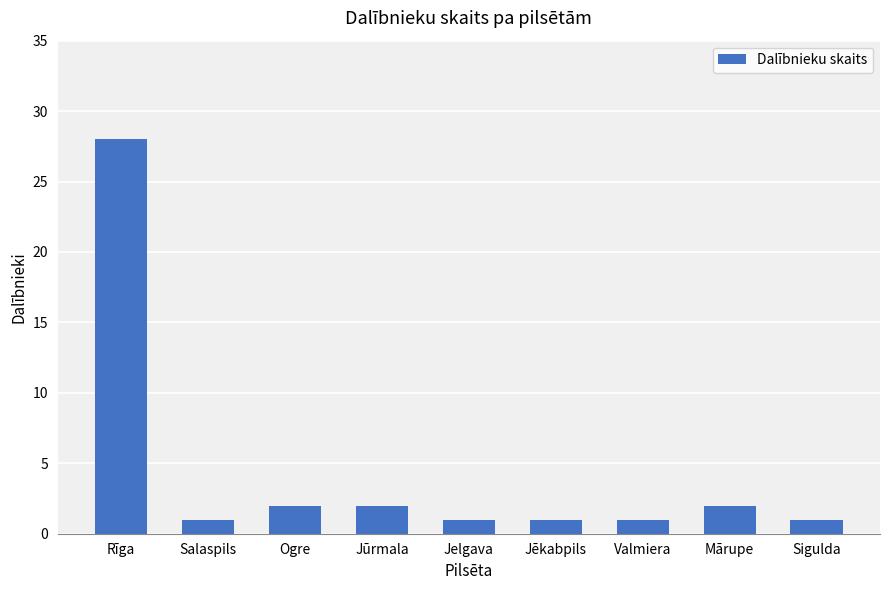

What position from the left is Salaspils?

2